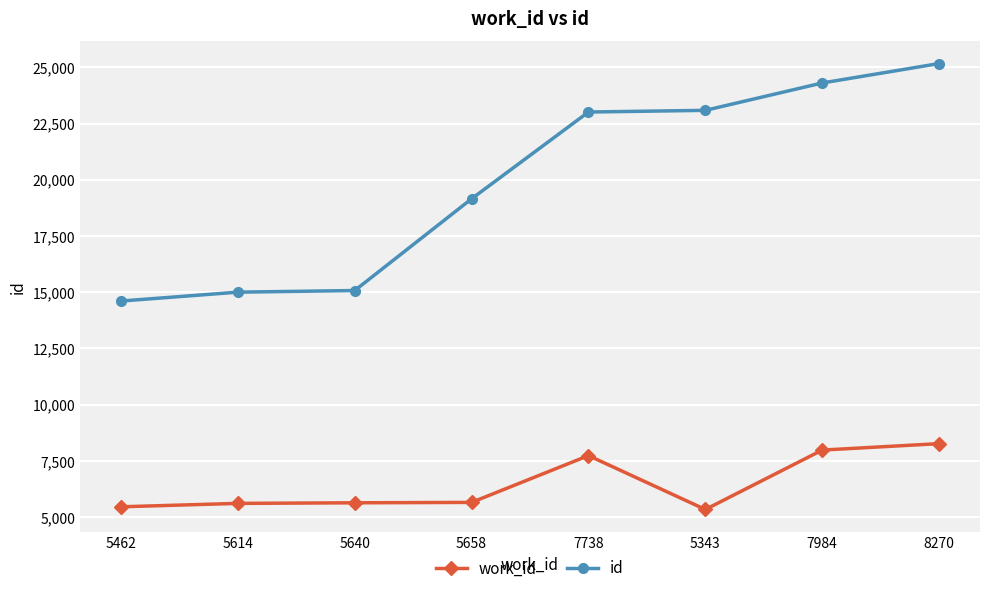

True or false: work_id and id intersect in this chart.

False